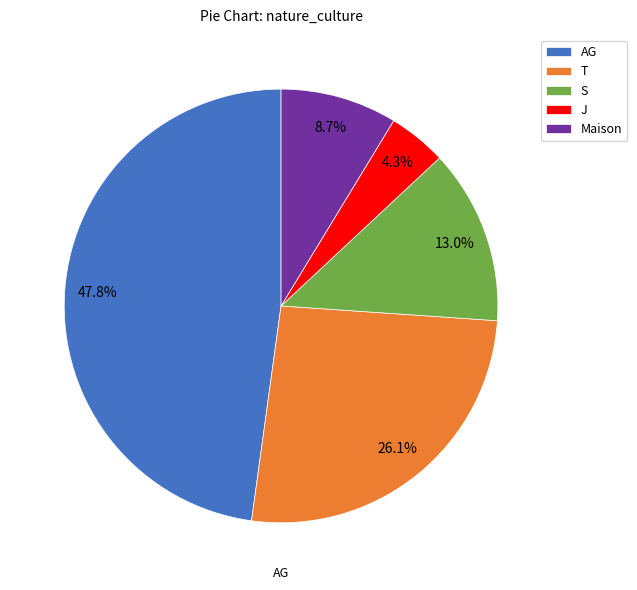

Does any single category account for the majority?

No